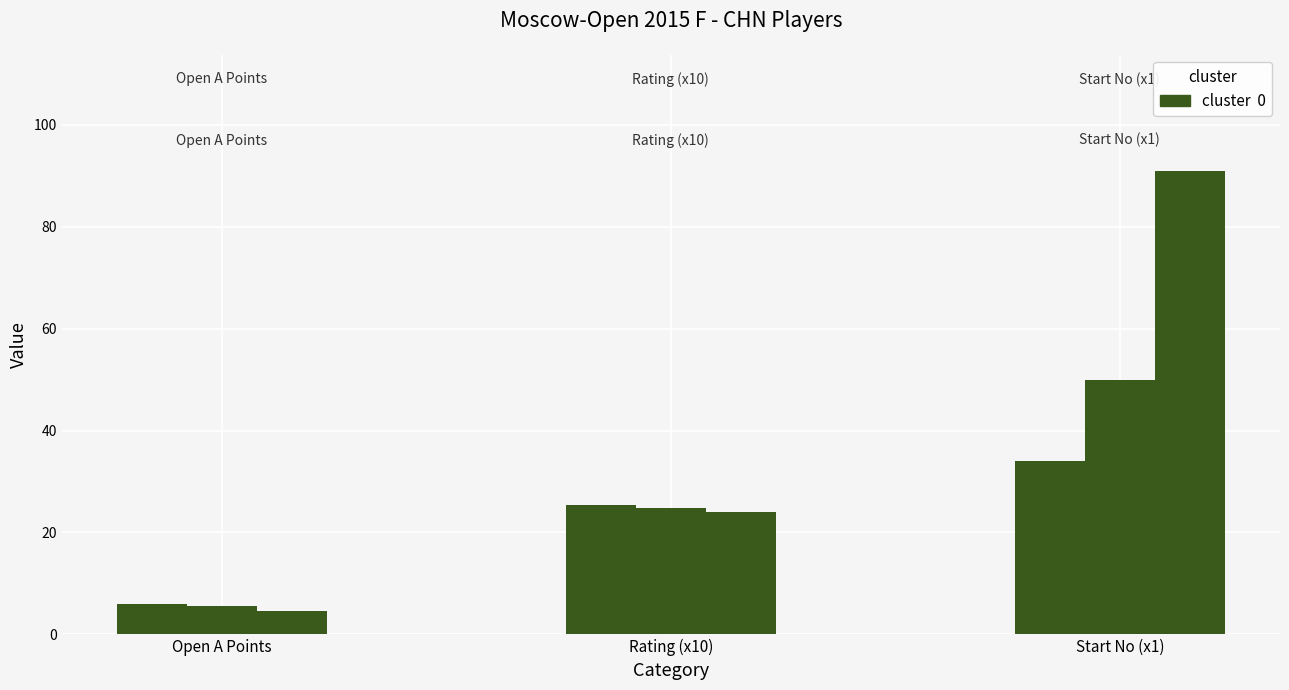

What is the label of the 3rd bar from the right?

Open A Points